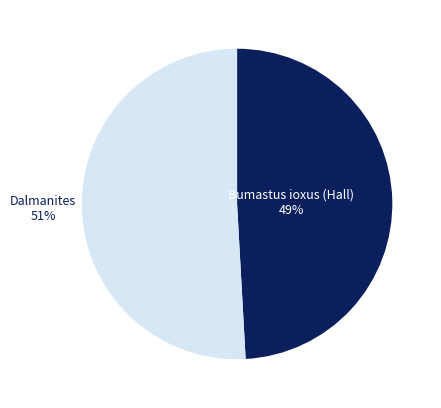

Count the number of slices in the pie.

2